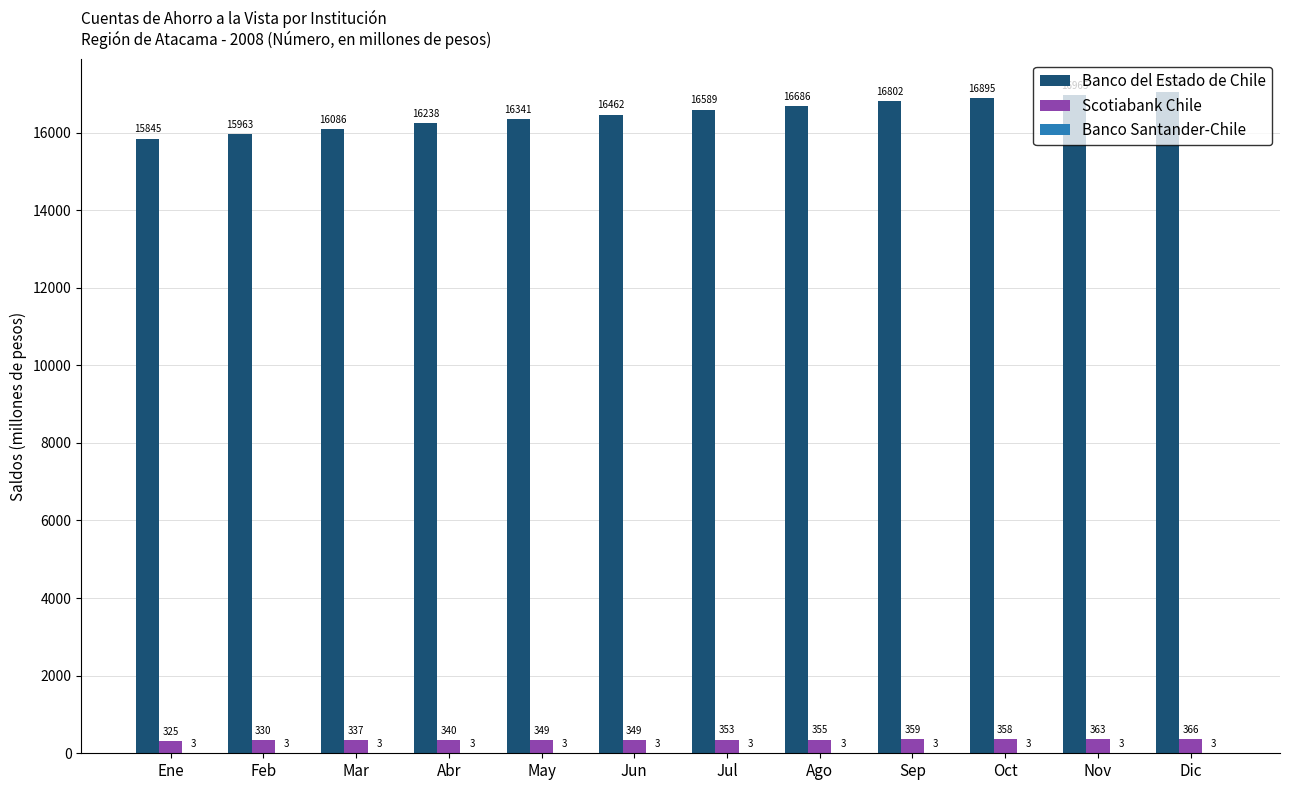

Which label corresponds to the largest value in the chart?

Dic